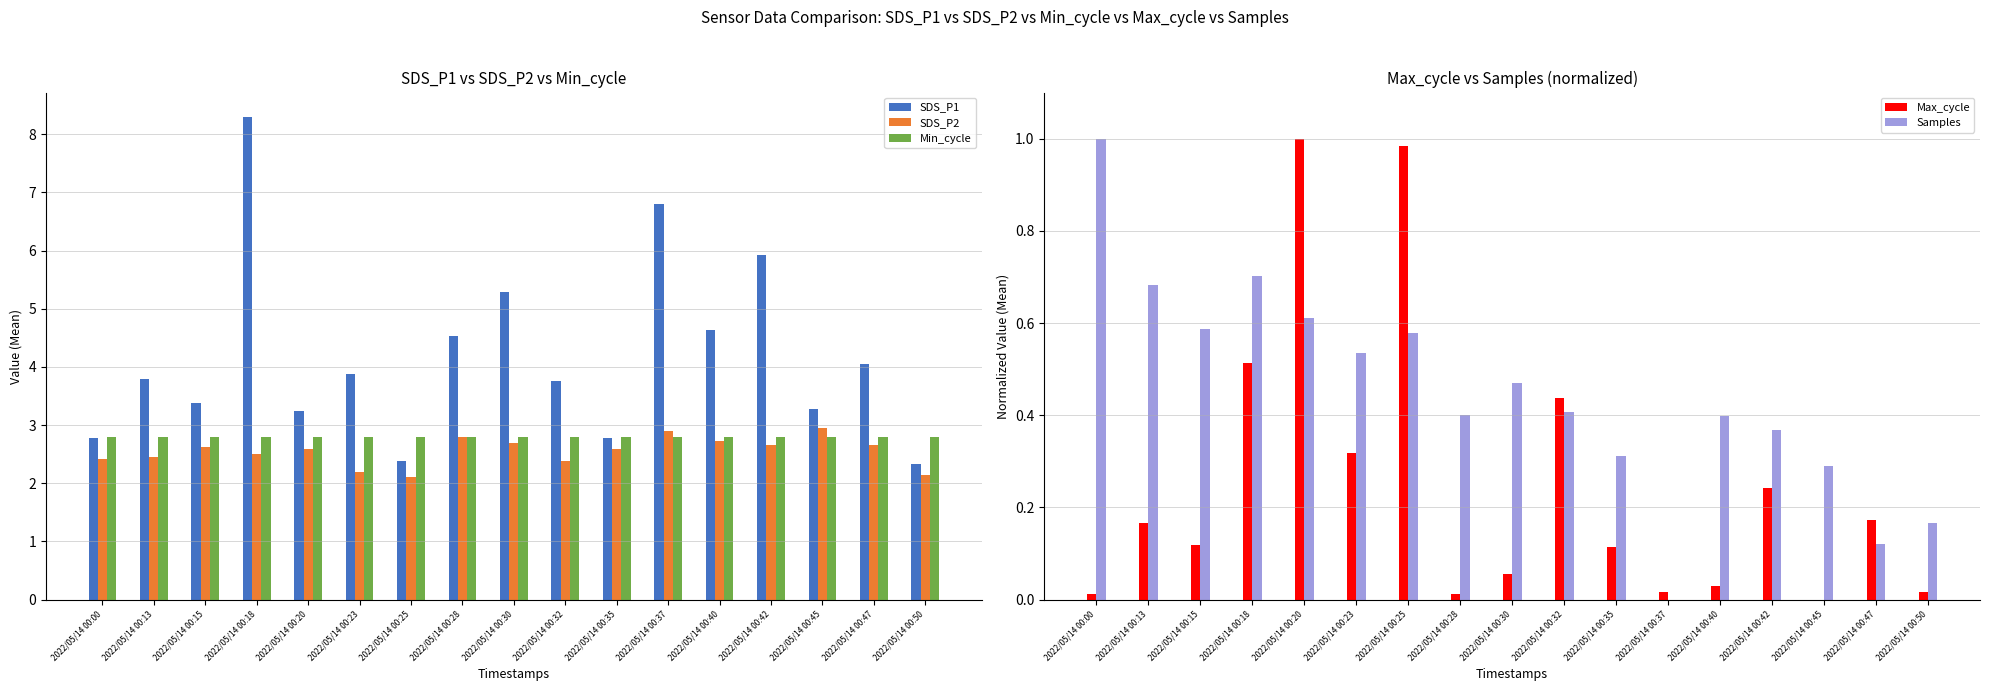

Does the chart contain stacked bars?

No